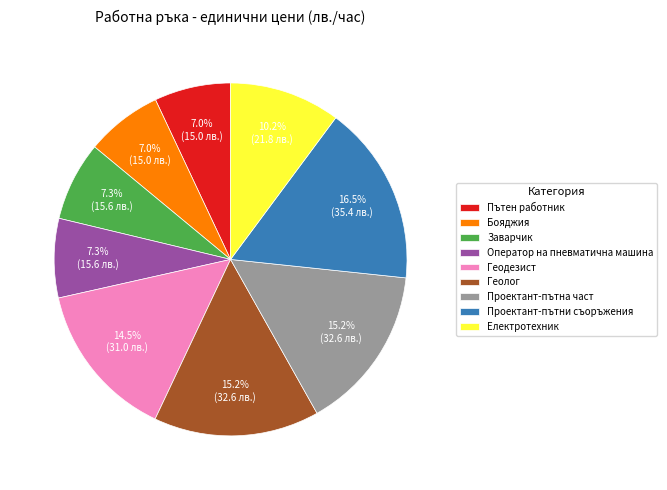

Is Геодезист the majority of the pie?

No